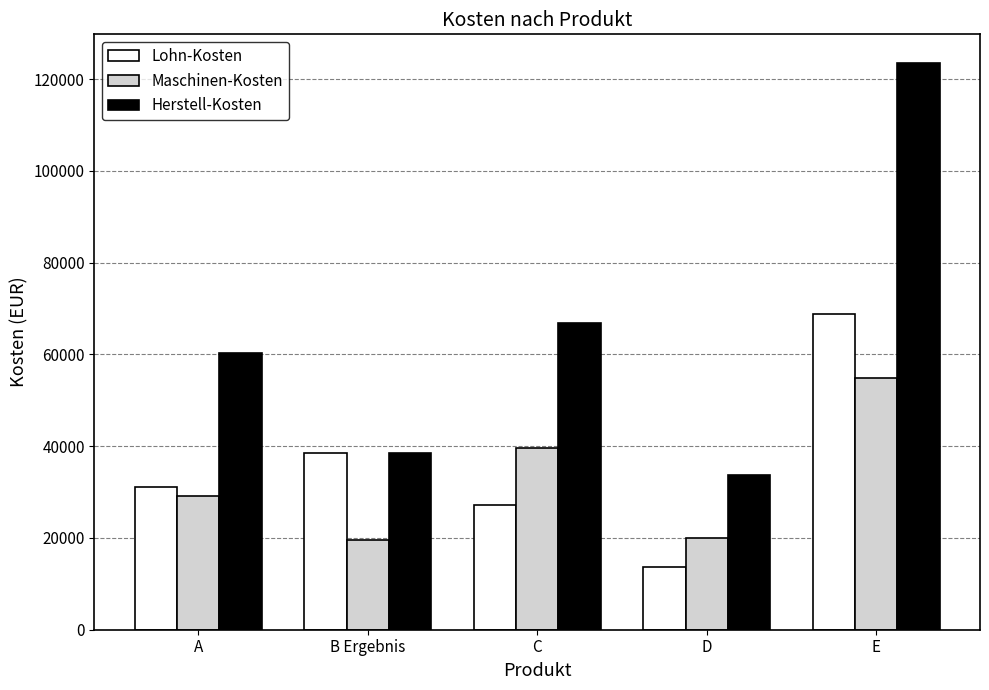

What position from the left is C?

3